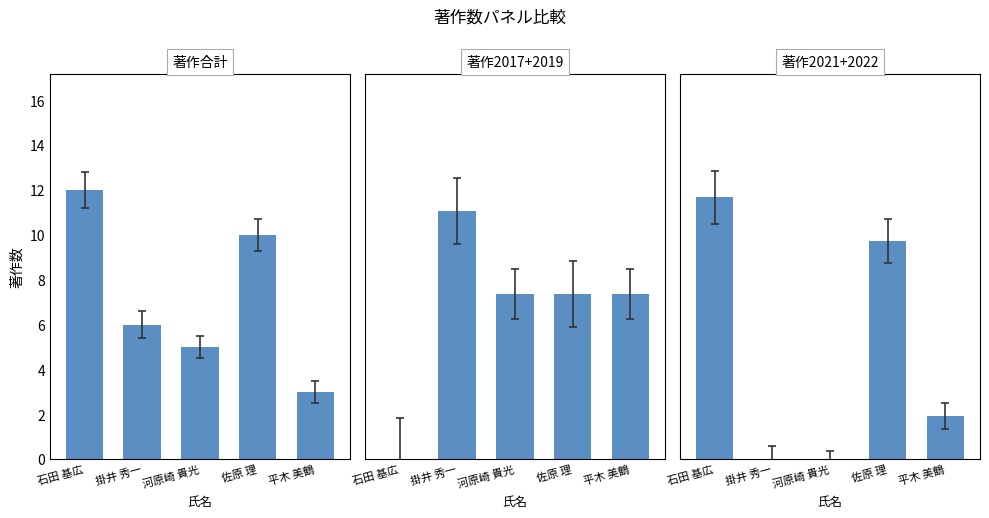

Rank the series by their maximum value, from highest to lowest.

著作合計, 著作2021+2022, 著作2017+2019